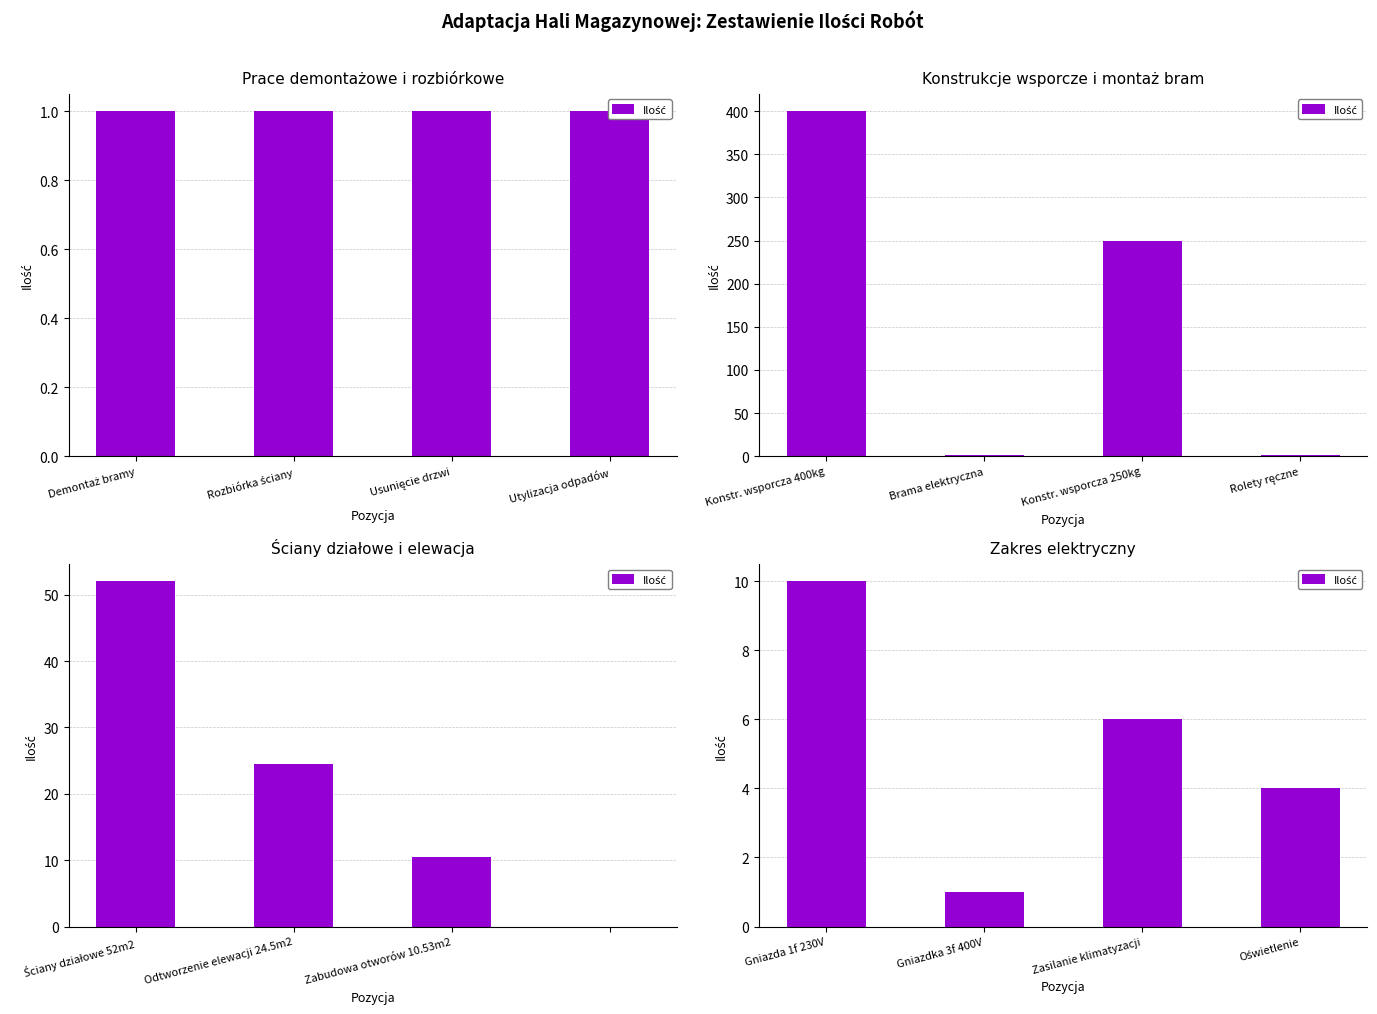

Count the number of values greater than 6.

1